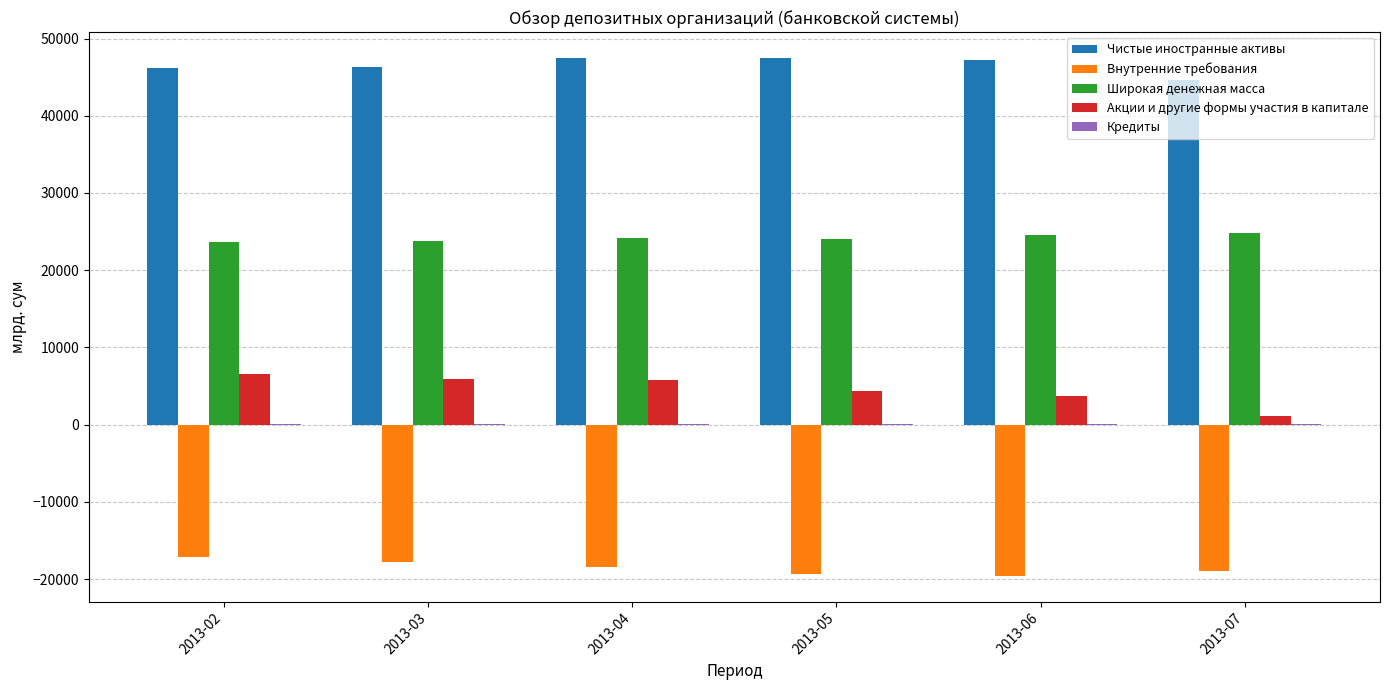

What is the total value across all series at 2013-02?

59415.6